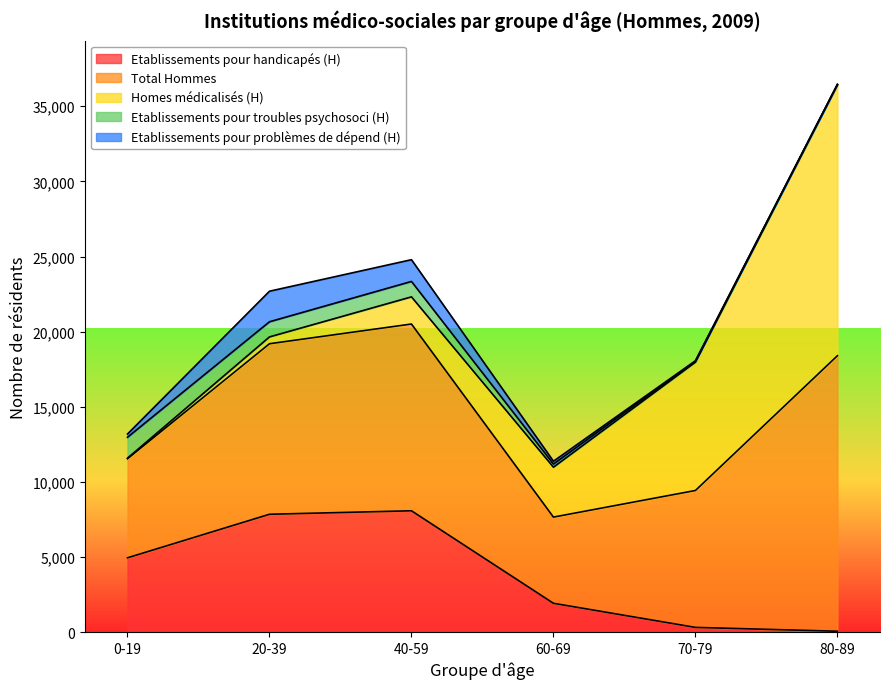

What is the sum of all Etablissements pour problèmes de dépend (H) values?

3912